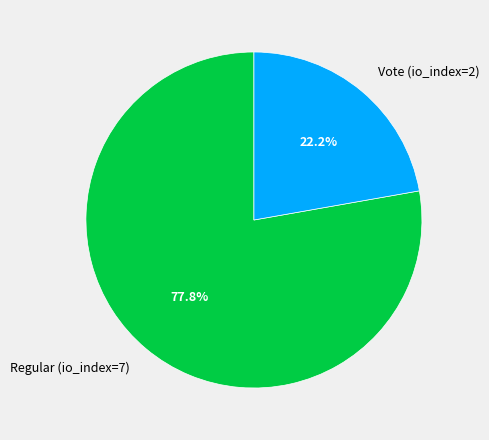

Which category has the smallest portion of the pie?

Vote (io_index=2)